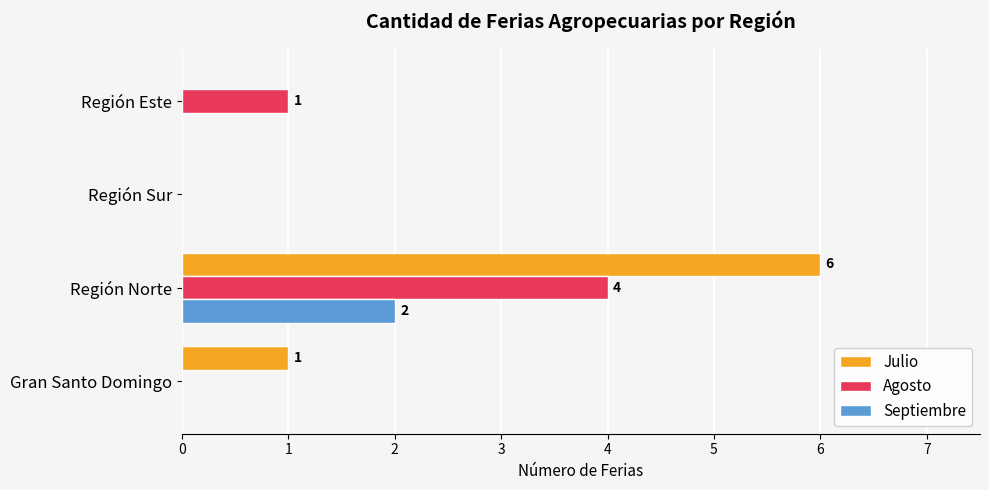

At which category is the sum across all series the highest?

Región Norte